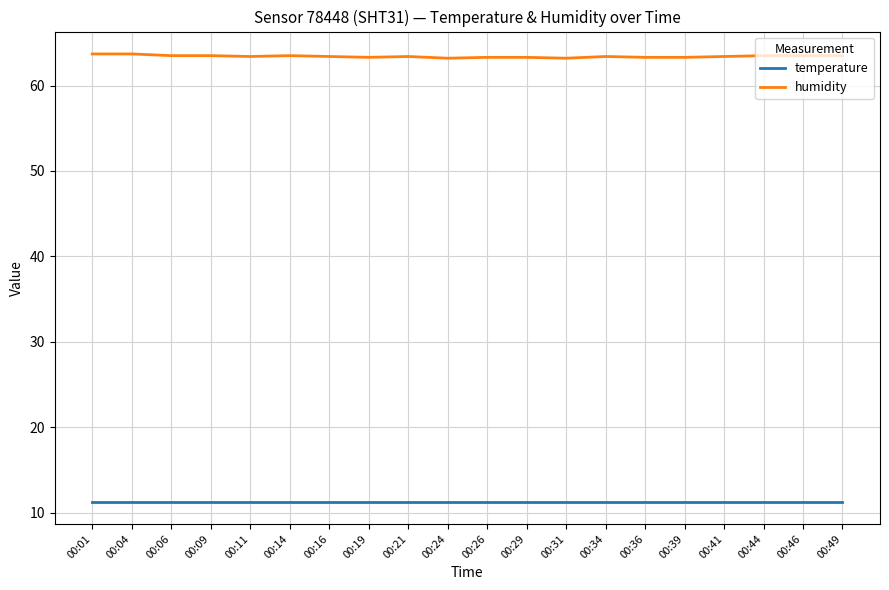

What is the highest value of the temperature series?

11.3